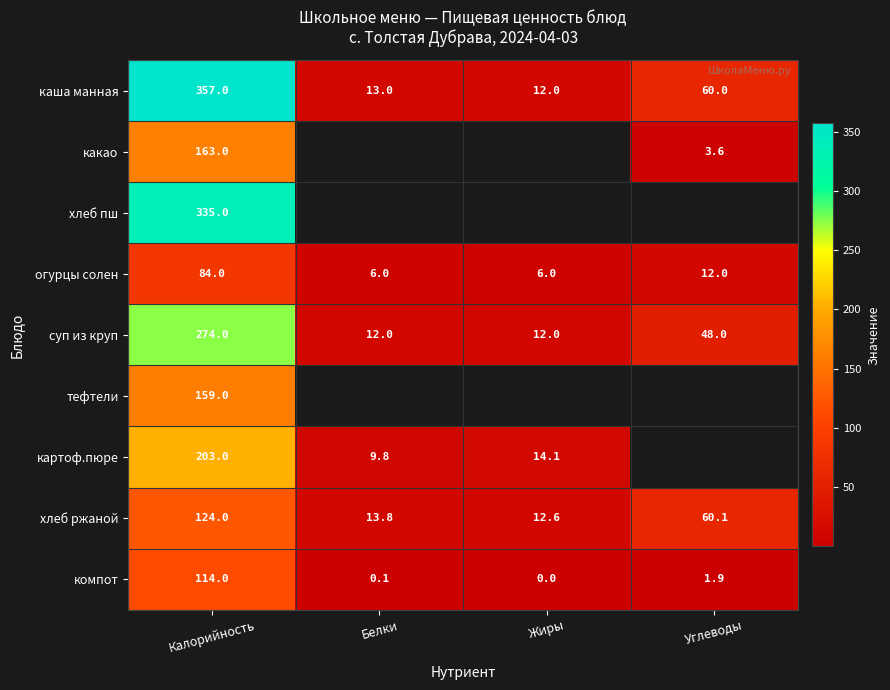

How many distinct data groups are displayed?

9